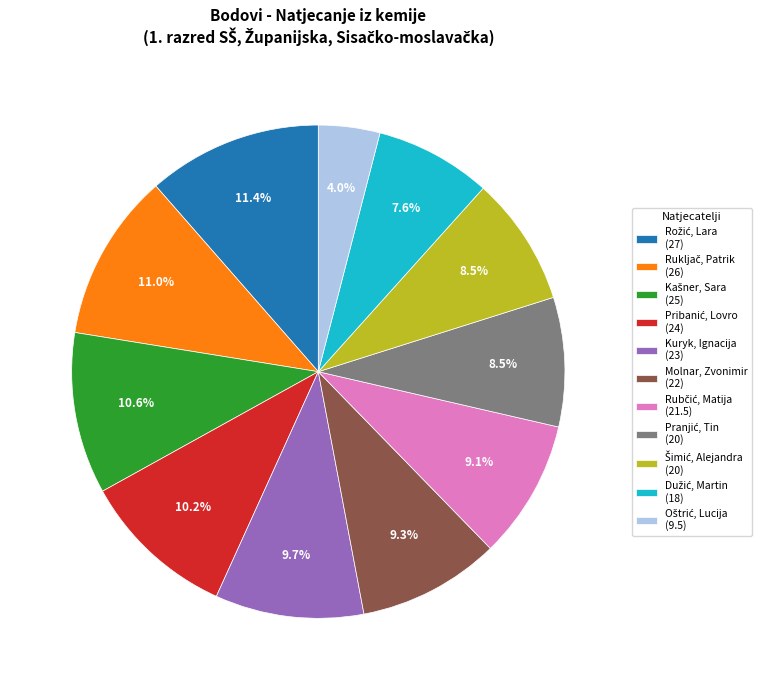

Is there a majority slice in this chart?

No